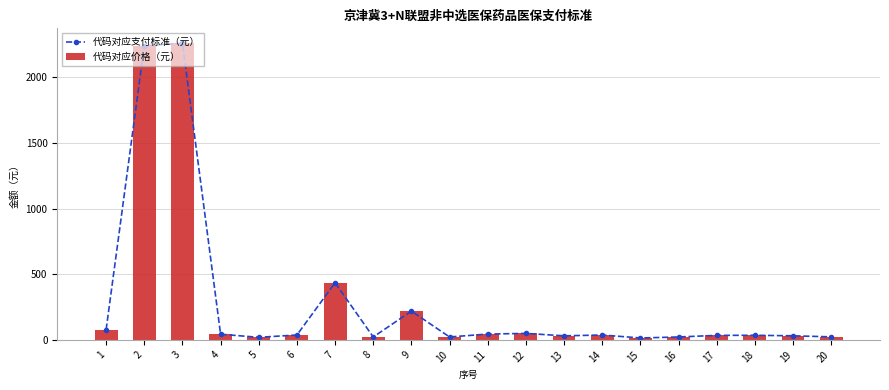

At 18, list the series in order from largest to smallest.

代码对应支付标准（元）, 代码对应价格（元）